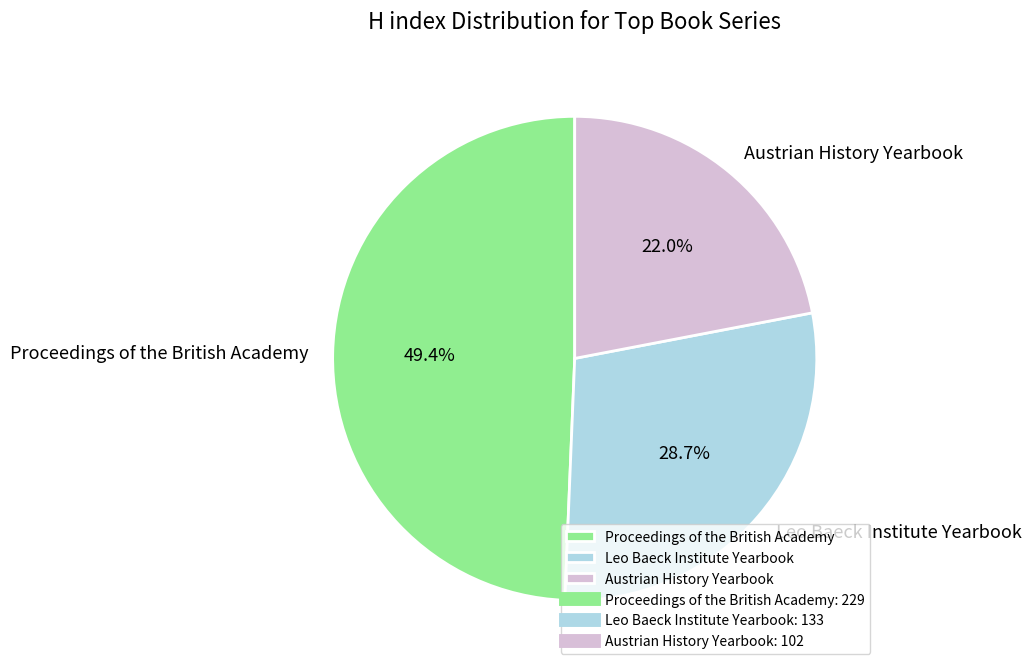

Combined, do Leo Baeck Institute Yearbook and Proceedings of the British Academy account for over 50%?

Yes